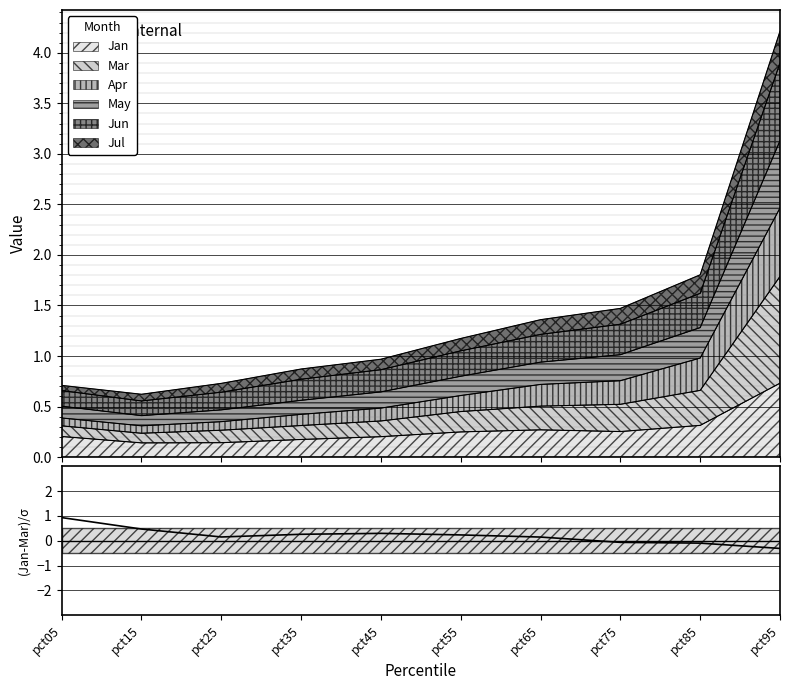

Reading right to left, extract all data points from this chart.

pct95=-0.3	pct85=-0.1	pct75=-0.1	pct65=0.1	pct55=0.2	pct45=0.3	pct35=0.3	pct25=0.2	pct15=0.5	pct05=0.9